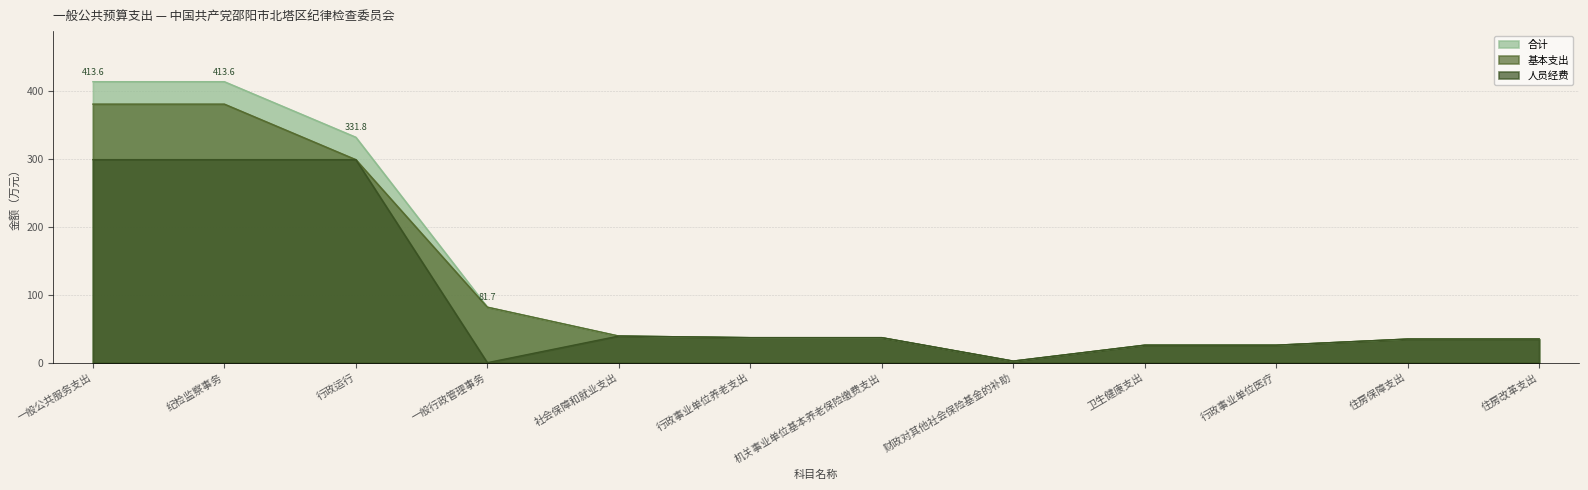

In 人员经费, how many points are lower than both neighbors (excluding endpoints)?

2